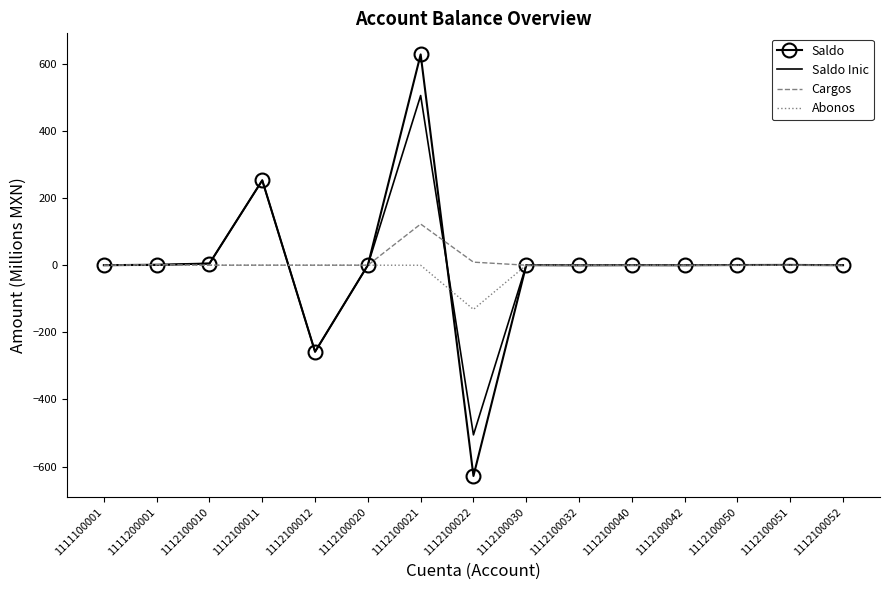

At which category is the sum across all series the highest?

1112100021